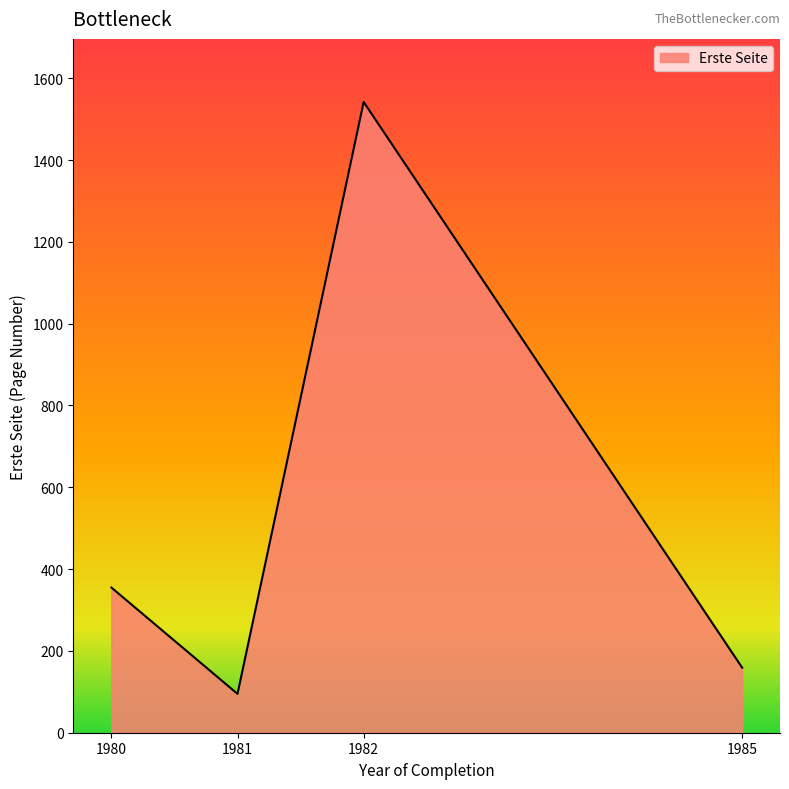

Reading left to right, list all the values displayed in this chart.

355	95	1542	159